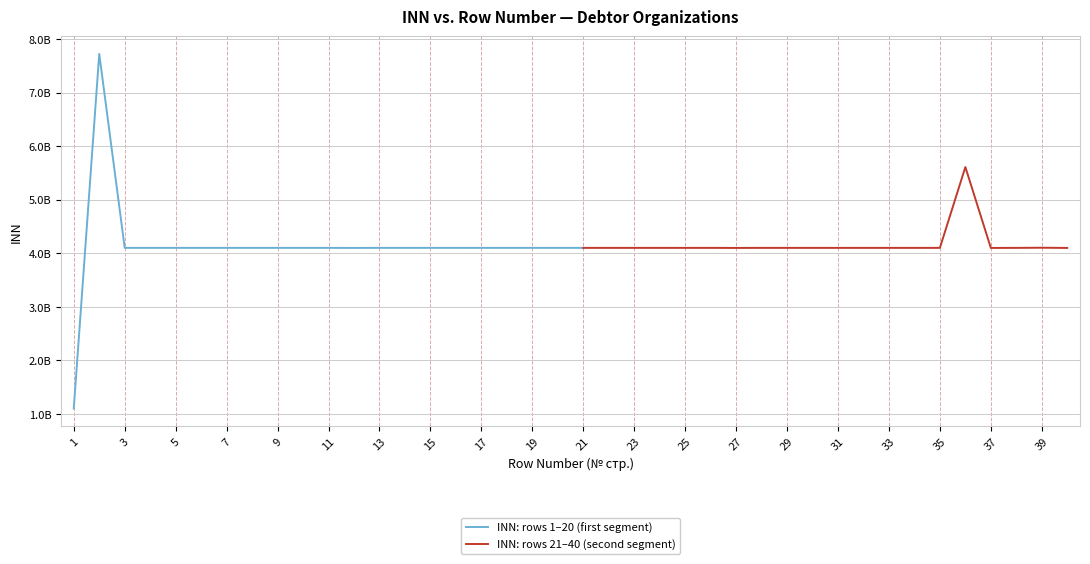

What is the difference between the second highest and minimum values?

4507054349